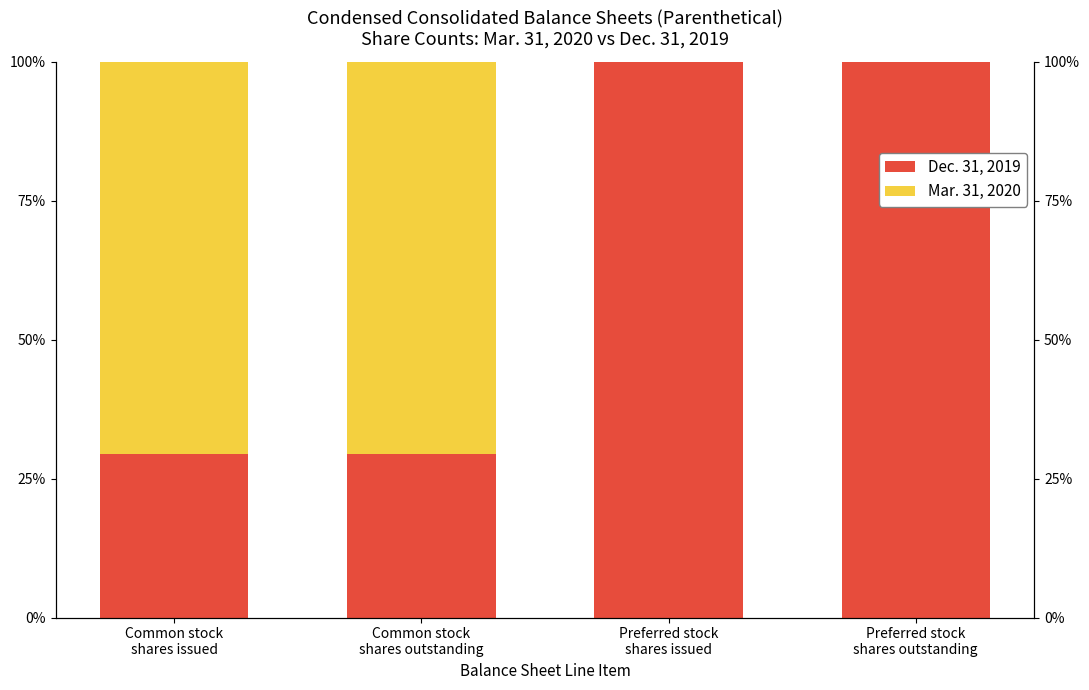

True or false: Dec. 31, 2019 has a value of 29.4 at Common stock
shares outstanding.

True